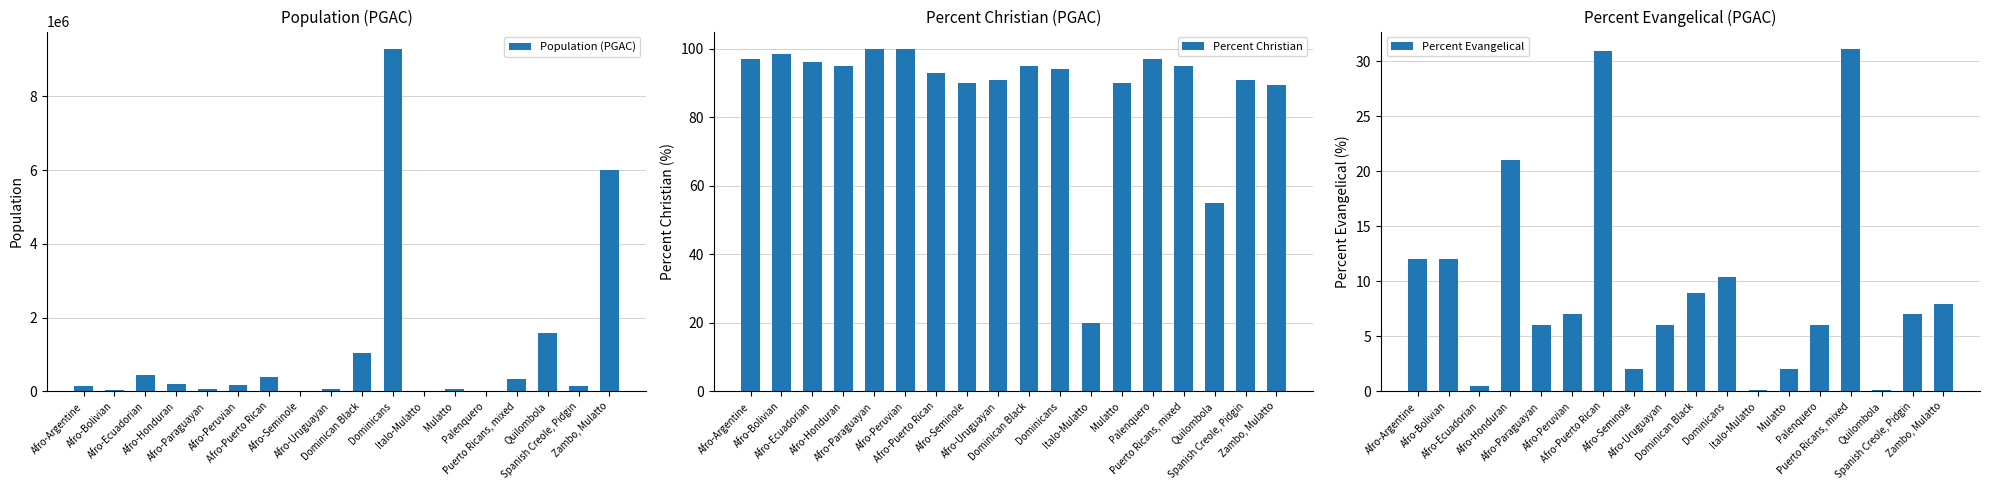

Which has a higher value, Quilombola or Dominican Black?

Quilombola